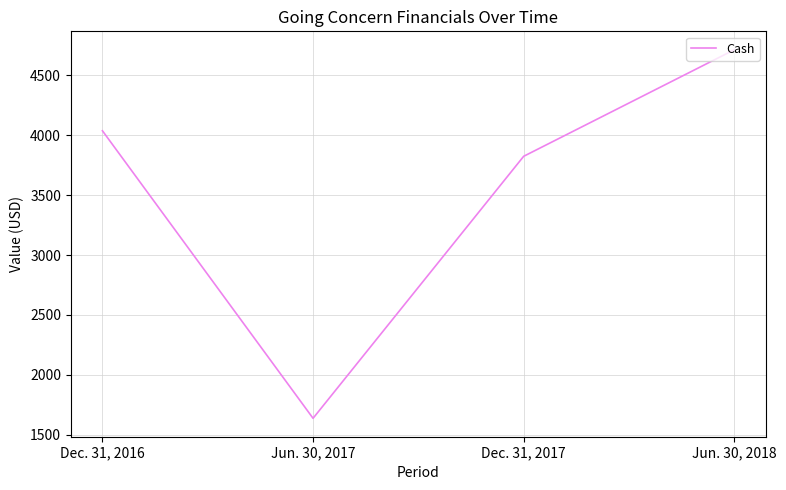

How many interior local valleys (lower than both neighbors) does the data have?

1